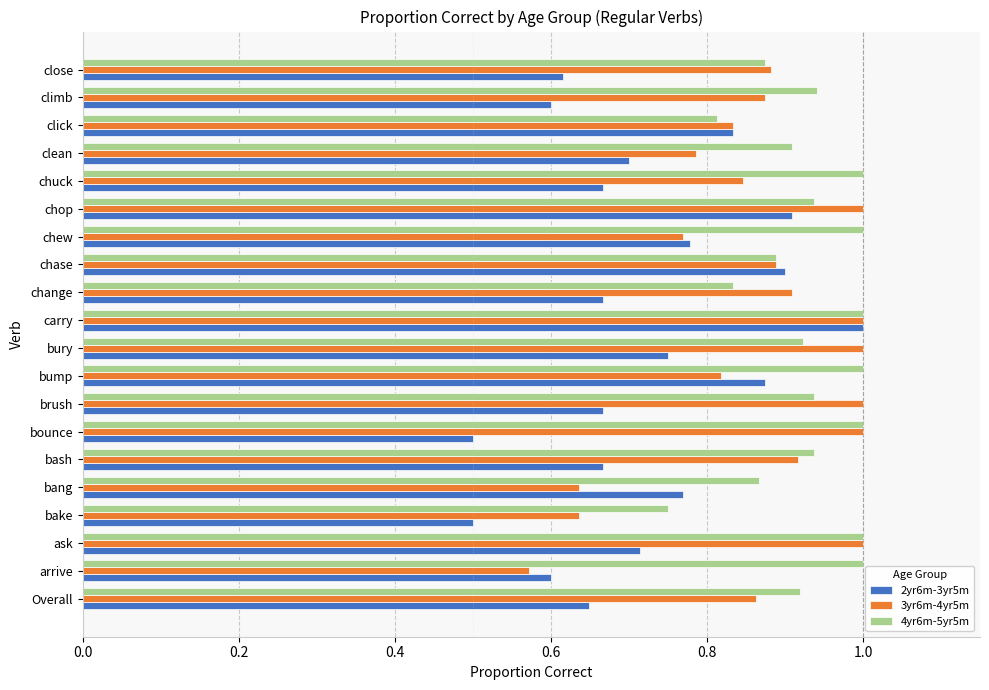

What is the maximum value for 4yr6m-5yr5m?

1.0